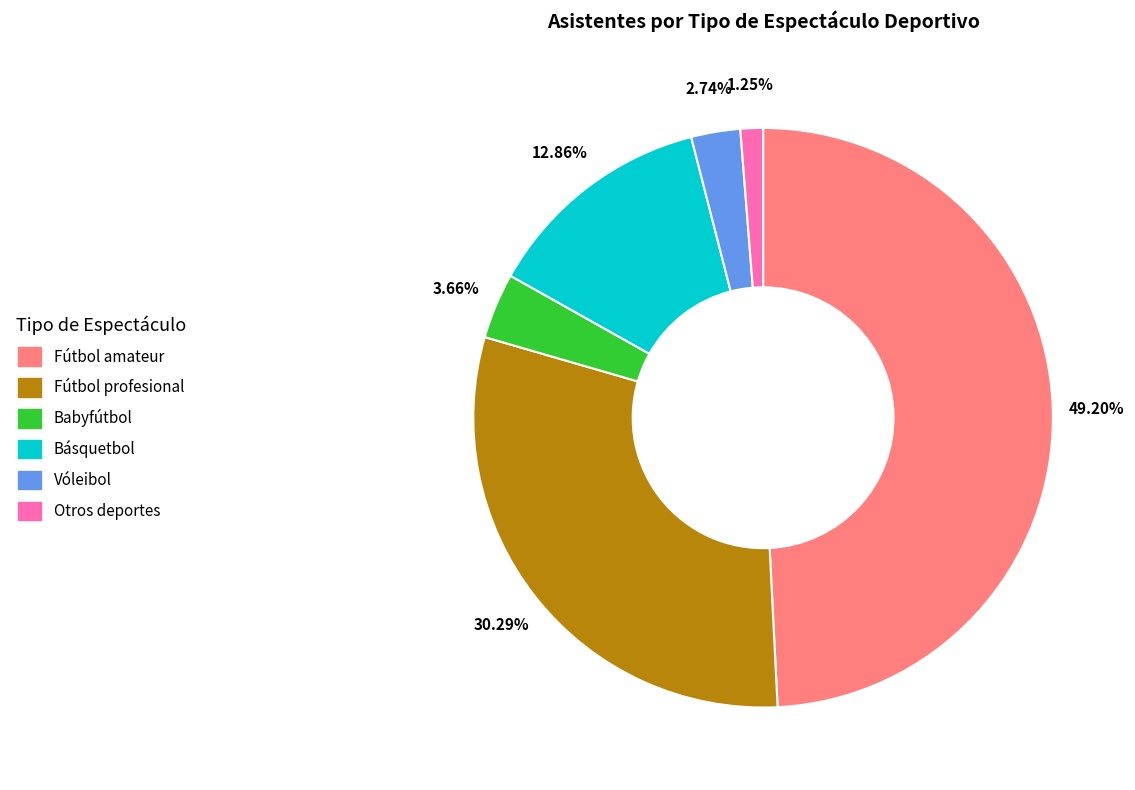

The Otros deportes slice represents 7% of the pie. True or false?

False